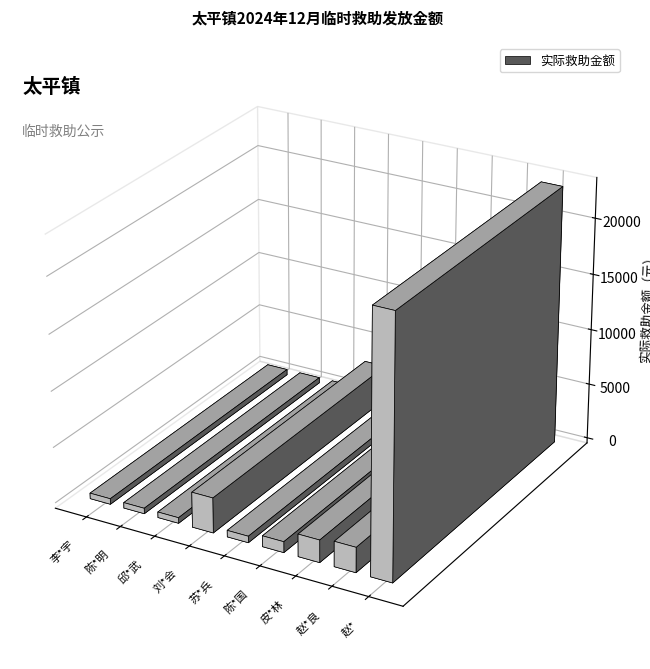

What is the difference between the values at 皮*林 and 陈*明?

1508